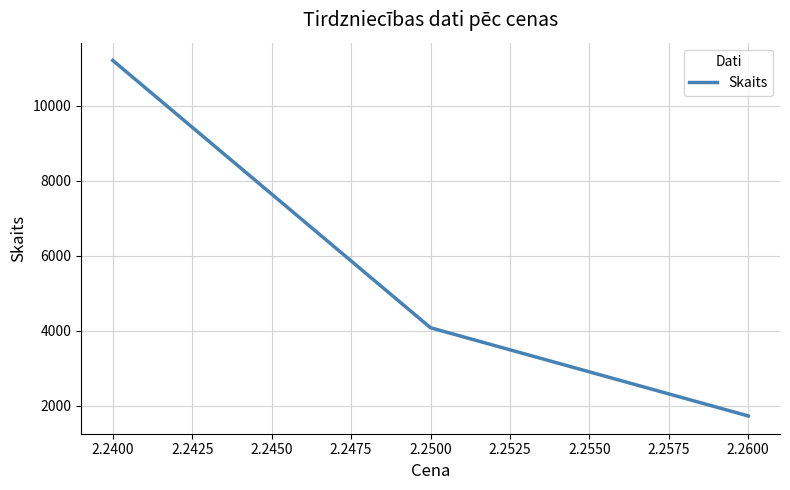

Between 2.2600 and 2.2400, which is larger?

2.2400